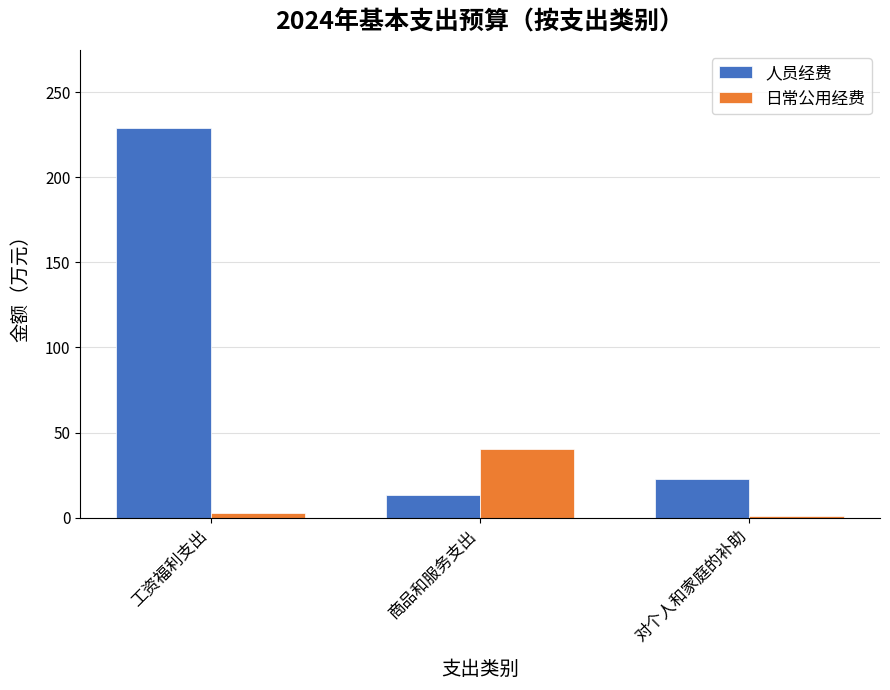

Is the value of 人员经费 at 商品和服务支出 greater than the value of 日常公用经费 at 对个人和家庭的补助?

Yes